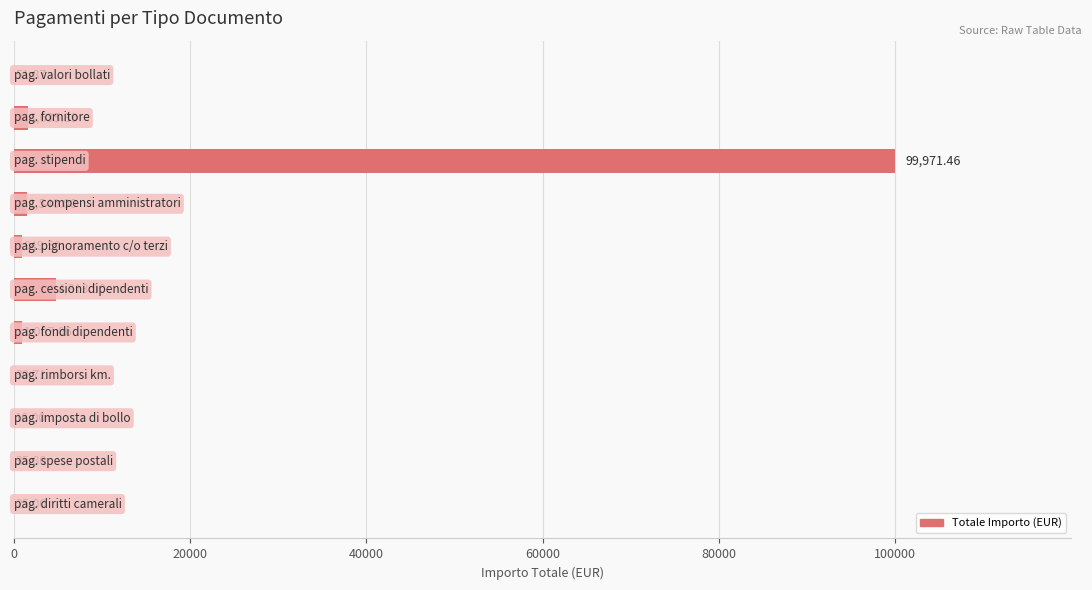

What is the sum of all values?

110075.8